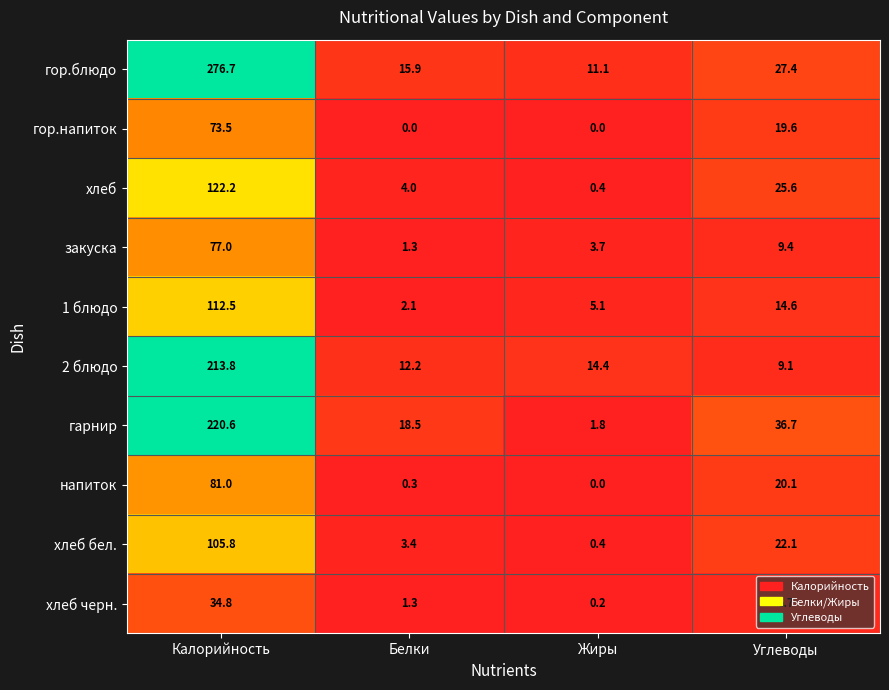

What is the difference between the 1 блюдо values at Белки and Жиры?

3.0